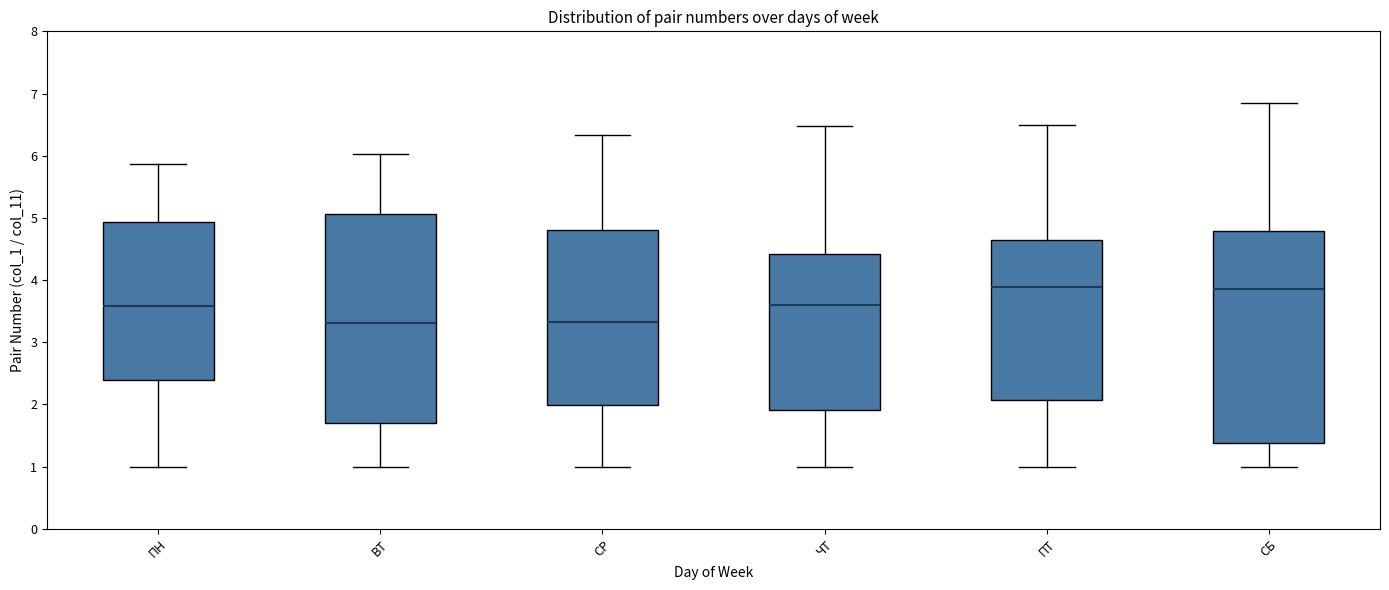

Where does the lower whisker of the box for ЧТ end on the y-axis? The values are not printed on the chart, so give them approximately, as read against the axis.

1.0